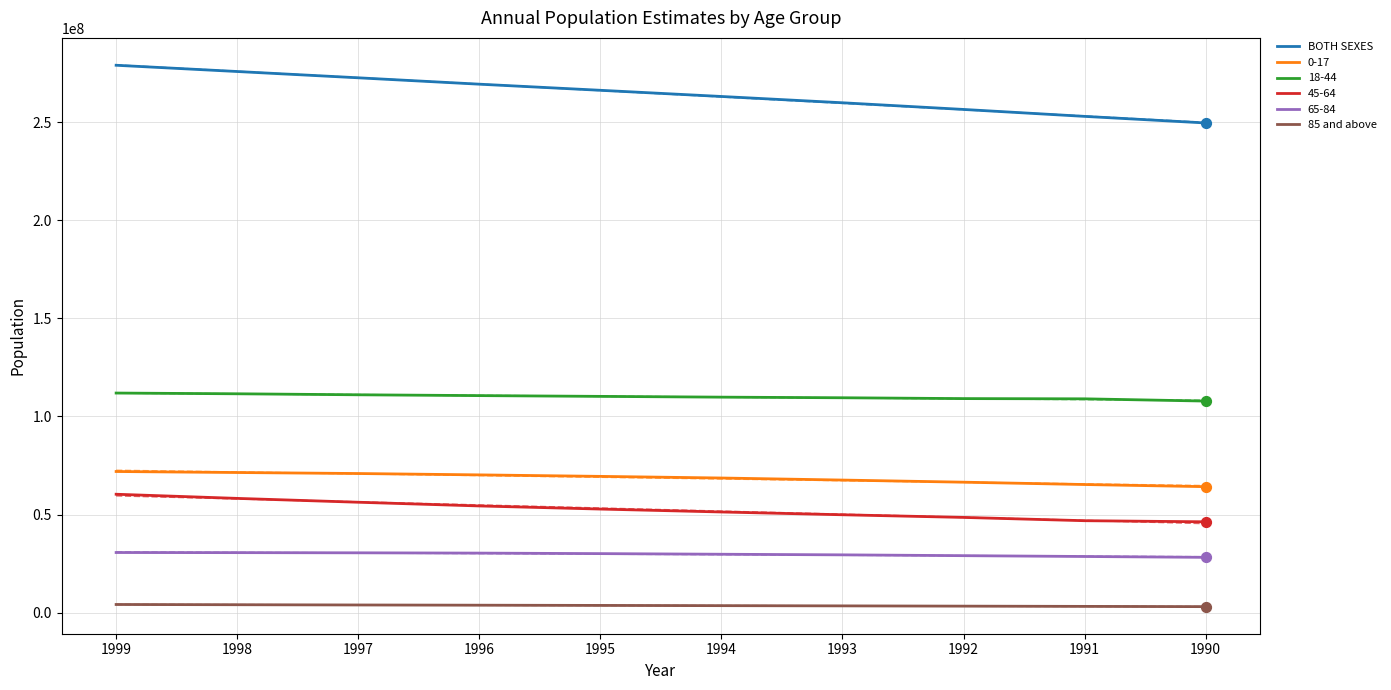

Which series has the widest spread of Y values?

BOTH SEXES